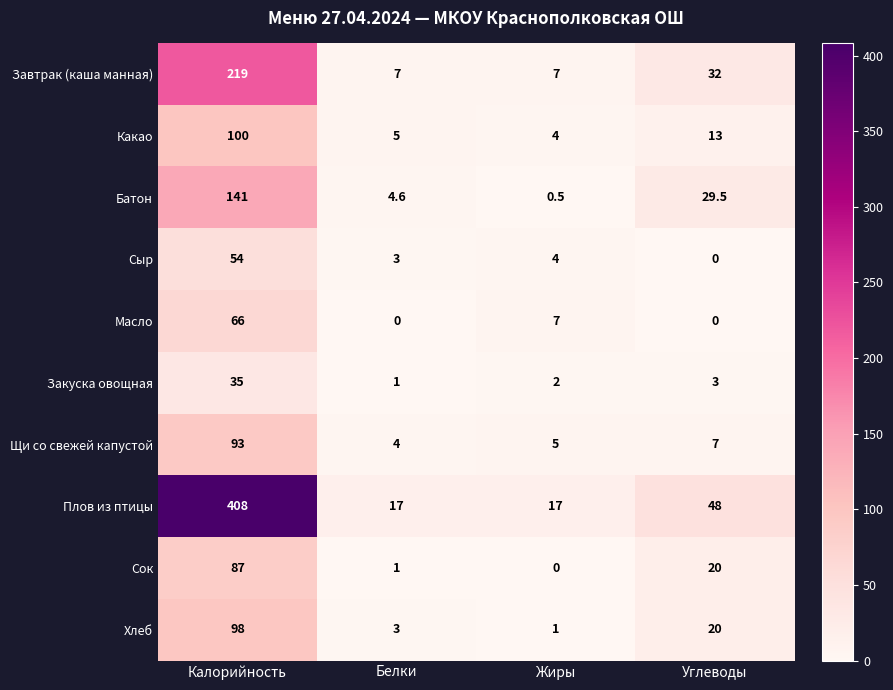

Rank the series by their maximum value, from lowest to highest.

Закуска овощная, Сыр, Масло, Сок, Щи со свежей капустой, Хлеб, Какао, Батон, Завтрак (каша манная), Плов из птицы